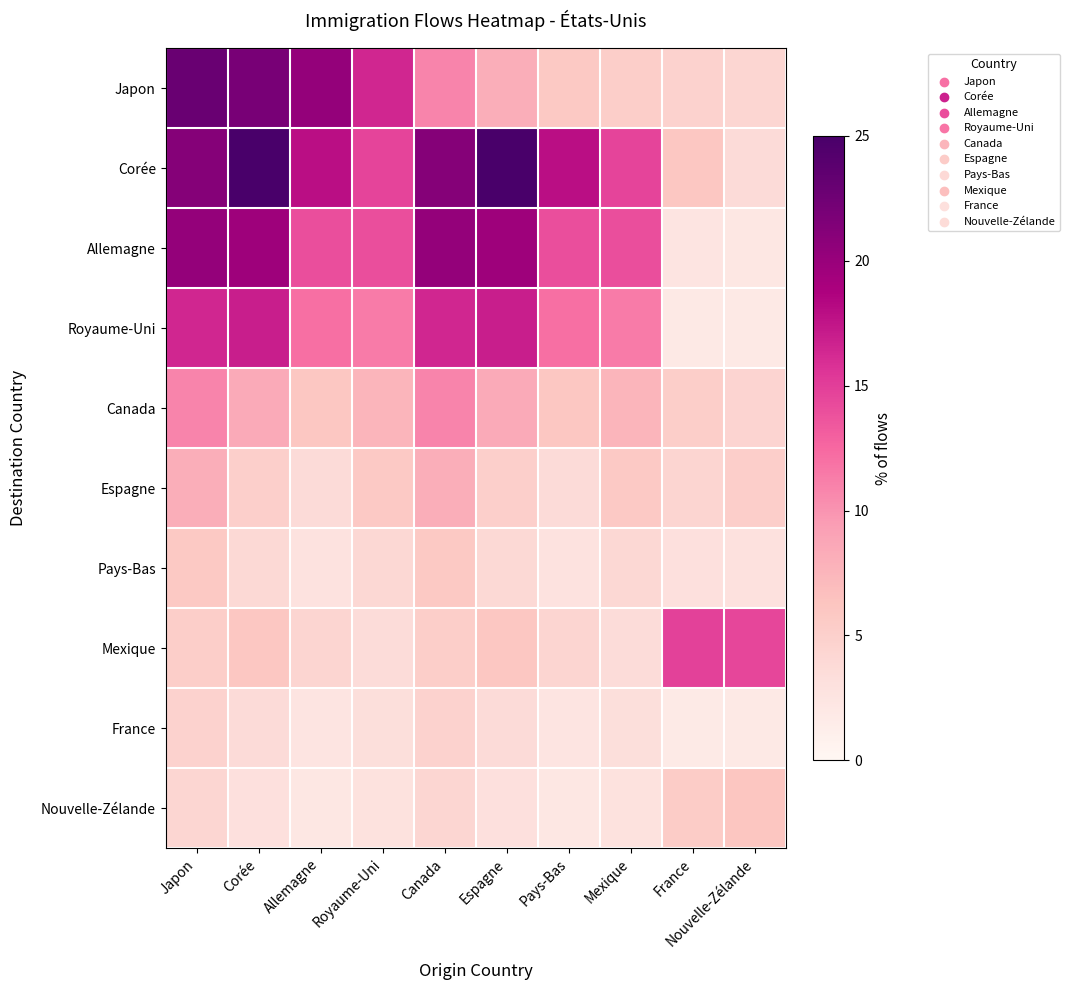

Reading left to right, list all the values displayed in this chart.

Japon: Japon=22.9	Corée=21.9	Allemagne=20.3	Royaume-Uni=16.5	Canada=10.9	Espagne=8.2	Pays-Bas=5.8	Mexique=5.2	France=4.7	Nouvelle-Zélande=4.2
Corée: Japon=21.2	Corée=25.1	Allemagne=17.9	Royaume-Uni=14.6	Canada=21.2	Espagne=25.1	Pays-Bas=17.9	Mexique=14.6	France=6.1	Nouvelle-Zélande=3.6
Allemagne: Japon=20.3	Corée=19.7	Allemagne=14.1	Royaume-Uni=14.0	Canada=20.3	Espagne=19.7	Pays-Bas=14.1	Mexique=14.0	France=2.6	Nouvelle-Zélande=2.2
Royaume-Uni: Japon=16.5	Corée=16.9	Allemagne=12.1	Royaume-Uni=11.4	Canada=16.5	Espagne=16.9	Pays-Bas=12.1	Mexique=11.4	France=1.9	Nouvelle-Zélande=1.9
Canada: Japon=10.9	Corée=8.5	Allemagne=6.1	Royaume-Uni=7.5	Canada=10.9	Espagne=8.5	Pays-Bas=6.1	Mexique=7.5	France=5.2	Nouvelle-Zélande=4.5
Espagne: Japon=8.2	Corée=5.1	Allemagne=3.6	Royaume-Uni=5.7	Canada=8.2	Espagne=5.1	Pays-Bas=3.6	Mexique=5.7	France=4.3	Nouvelle-Zélande=5.1
Pays-Bas: Japon=5.8	Corée=4.0	Allemagne=2.8	Royaume-Uni=4.0	Canada=5.8	Espagne=4.0	Pays-Bas=2.8	Mexique=4.0	France=3.1	Nouvelle-Zélande=3.0
Mexique: Japon=5.2	Corée=6.0	Allemagne=4.3	Royaume-Uni=3.6	Canada=5.2	Espagne=6.0	Pays-Bas=4.3	Mexique=3.6	France=14.8	Nouvelle-Zélande=14.5
France: Japon=4.7	Corée=3.6	Allemagne=2.6	Royaume-Uni=3.3	Canada=4.7	Espagne=3.6	Pays-Bas=2.6	Mexique=3.3	France=1.9	Nouvelle-Zélande=1.9
Nouvelle-Zélande: Japon=4.2	Corée=3.0	Allemagne=2.2	Royaume-Uni=2.9	Canada=4.2	Espagne=3.0	Pays-Bas=2.2	Mexique=2.9	France=5.5	Nouvelle-Zélande=6.2